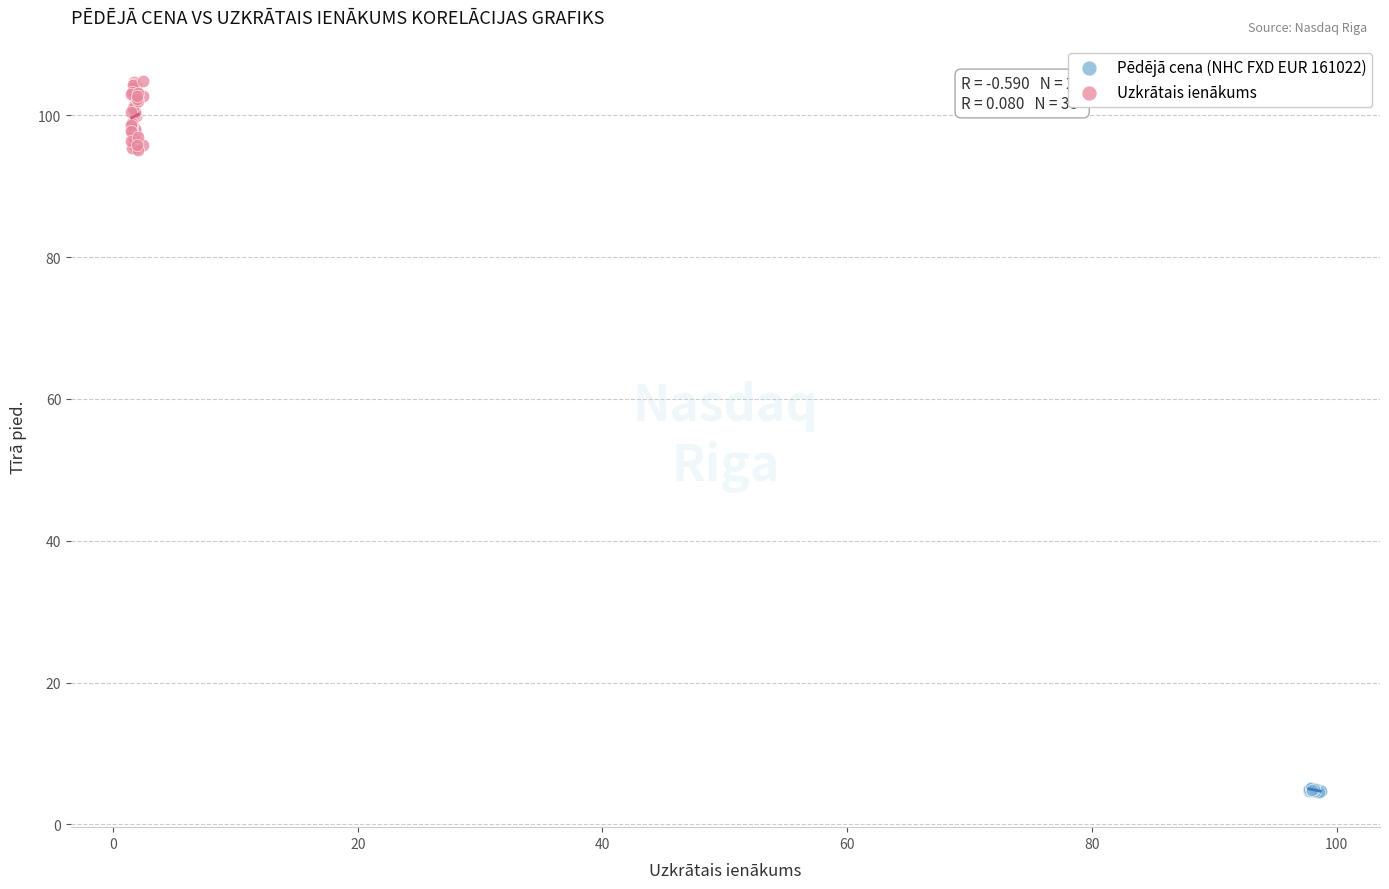

Which series reaches the maximum Y coordinate?

Uzkrātais ienākums